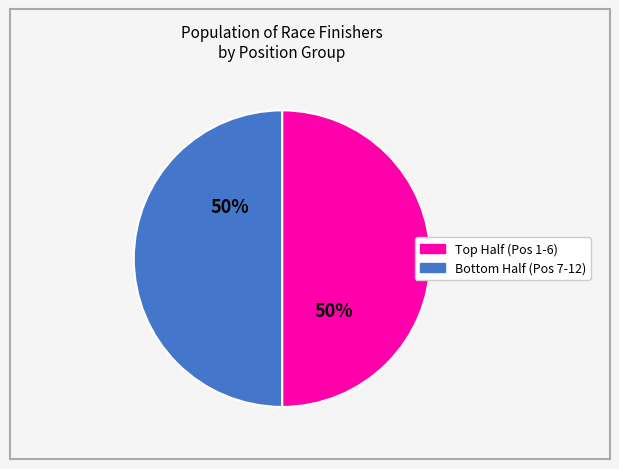

How many slices are in this pie chart?

2